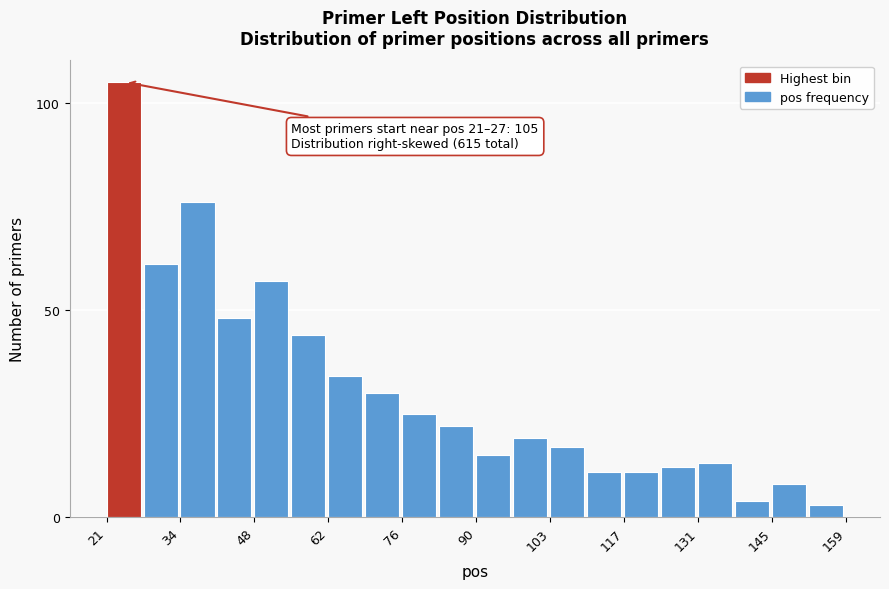

Read against the x-axis, roughly where is the centre of the tallest bar?

24